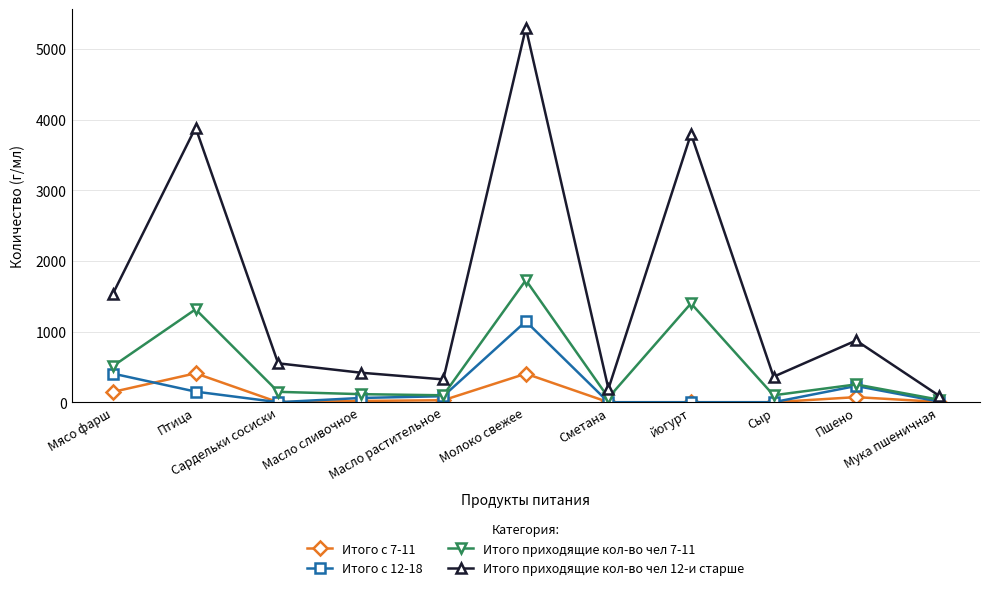

Which series has the widest spread of values?

Итого приходящие кол-во чел 12-и старше